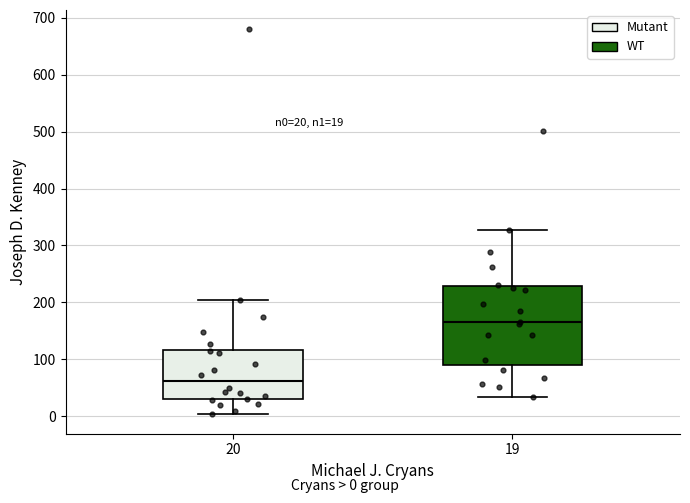

Which box's median line is the lowest?

20